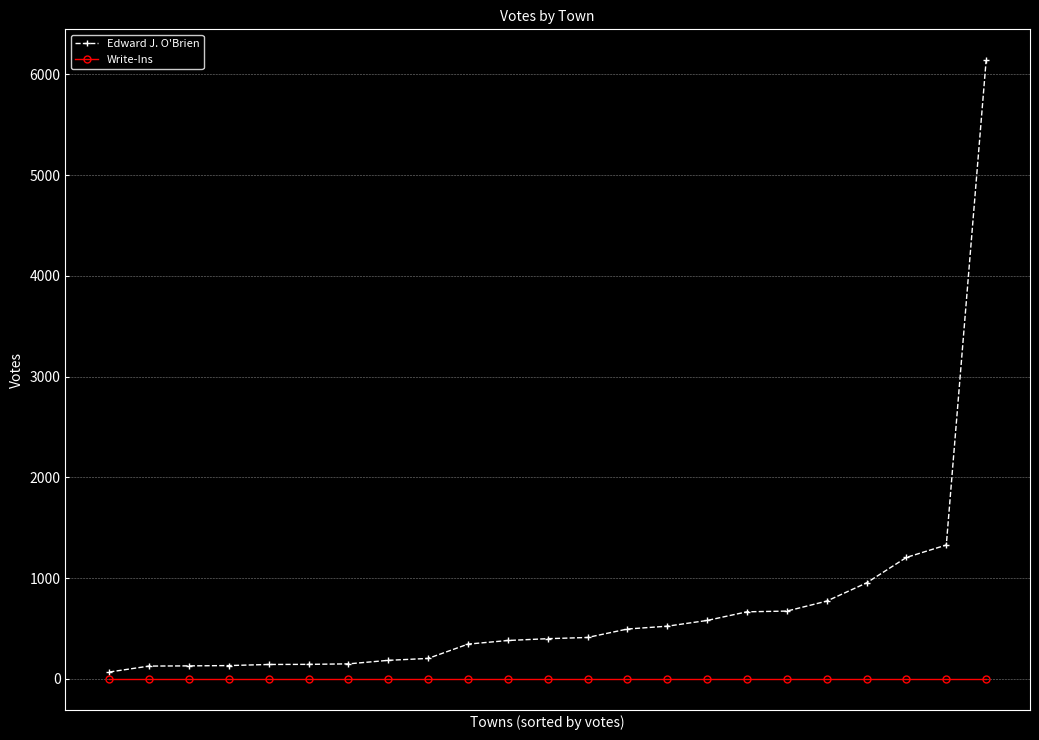

What is the maximum value shown in the chart?

6141